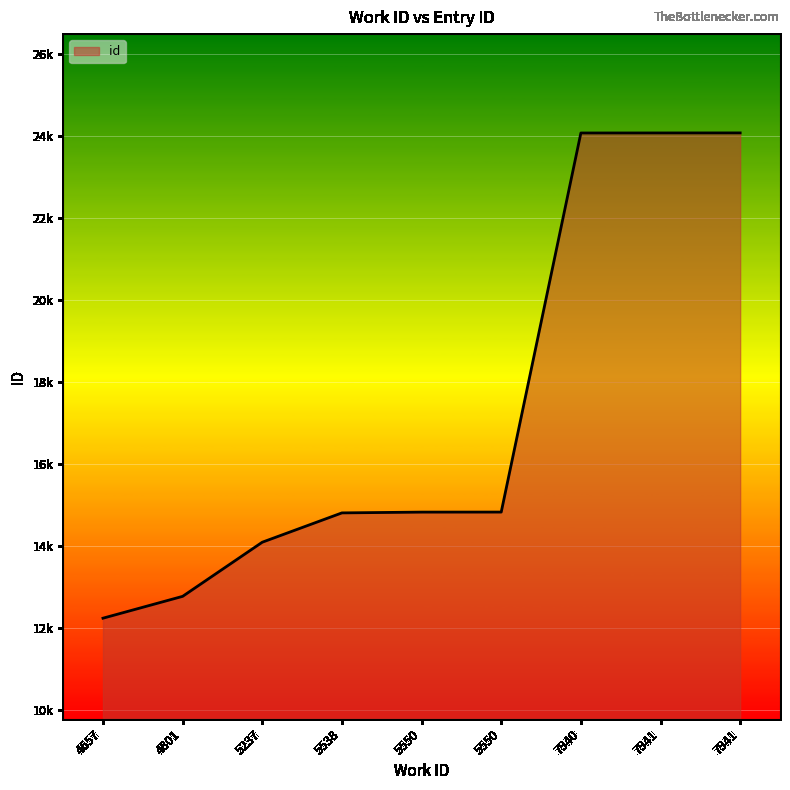

True or false: the data has more than 1 interior local peaks.

False